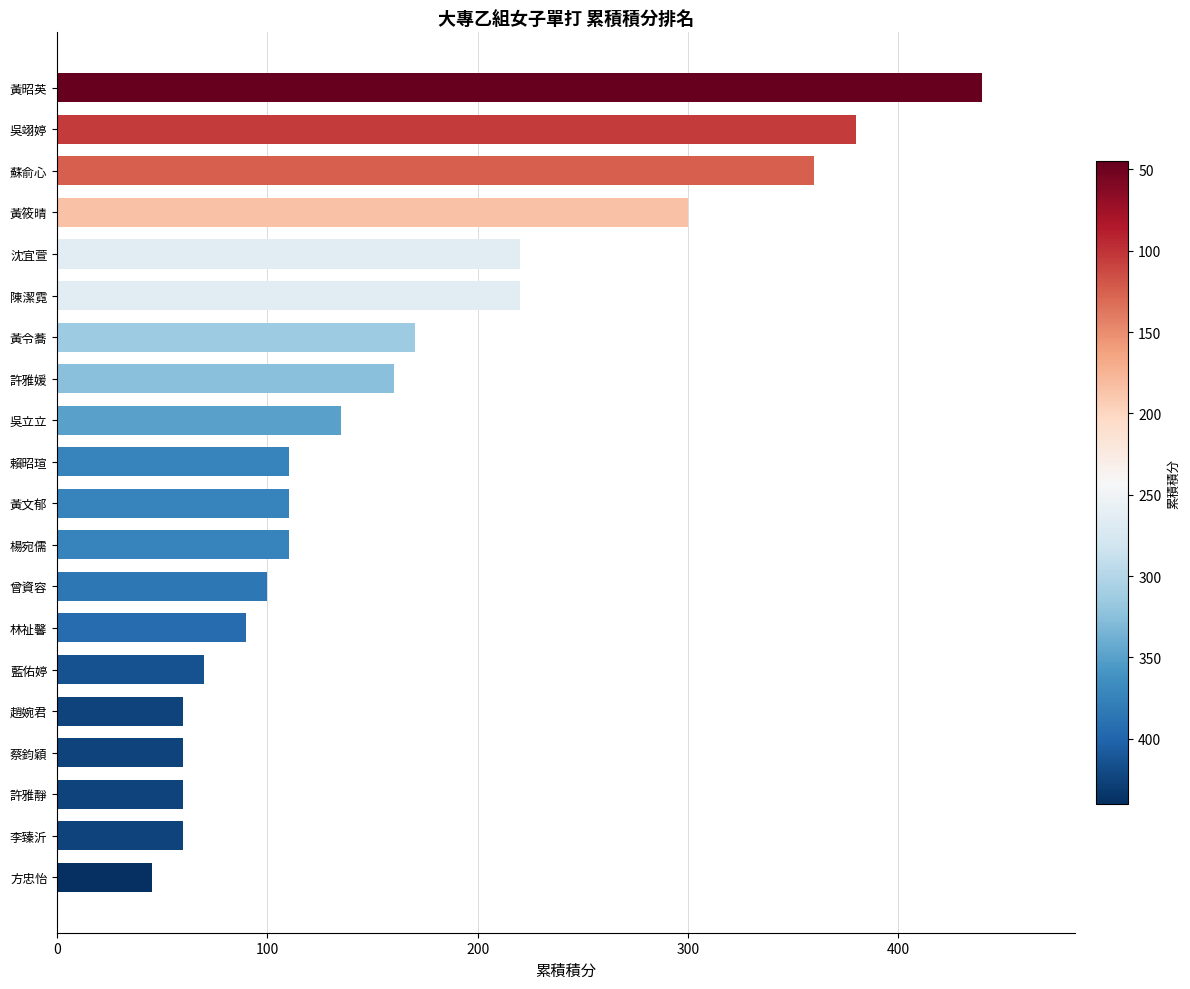

What position from the top is 蔡鈞穎?

17